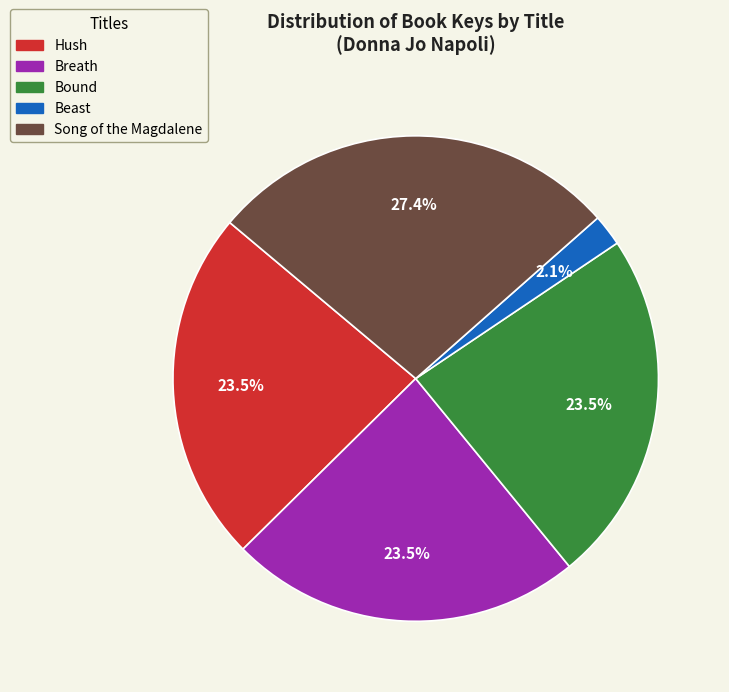

How many slices are in this pie chart?

5